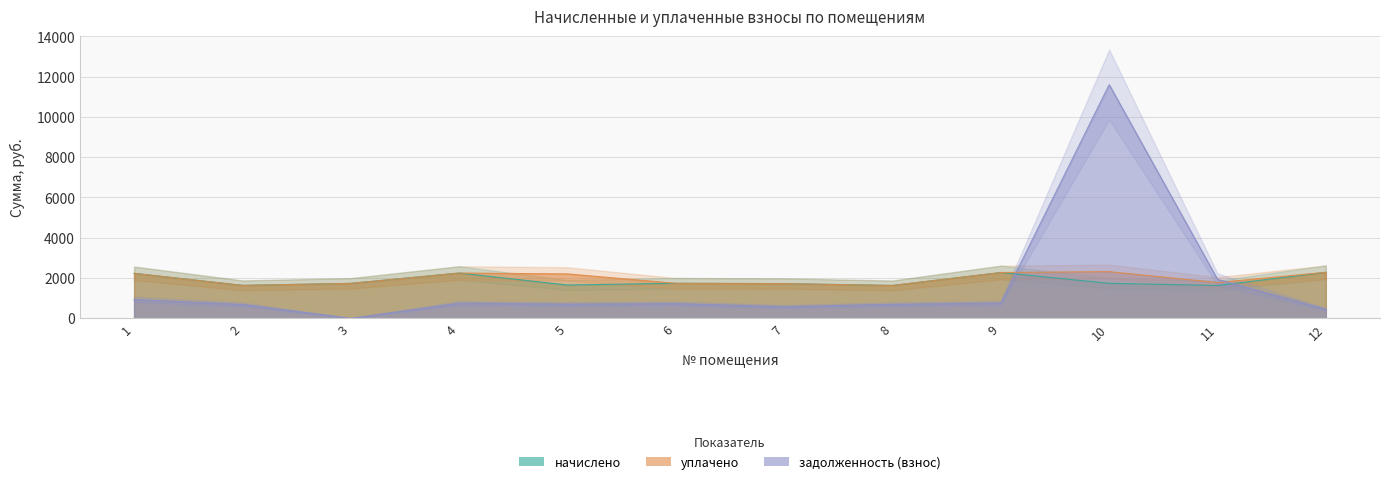

How many data points in уплачено are less than 2204?

6